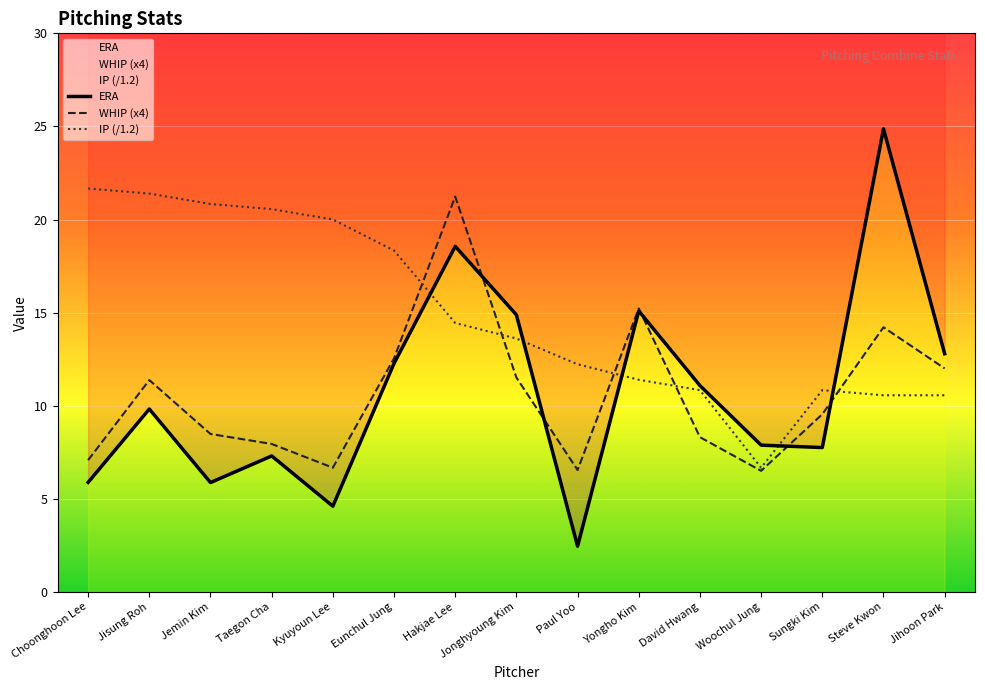

The WHIP (x4) series shows 3.4 at Taegon Cha. True or false?

False